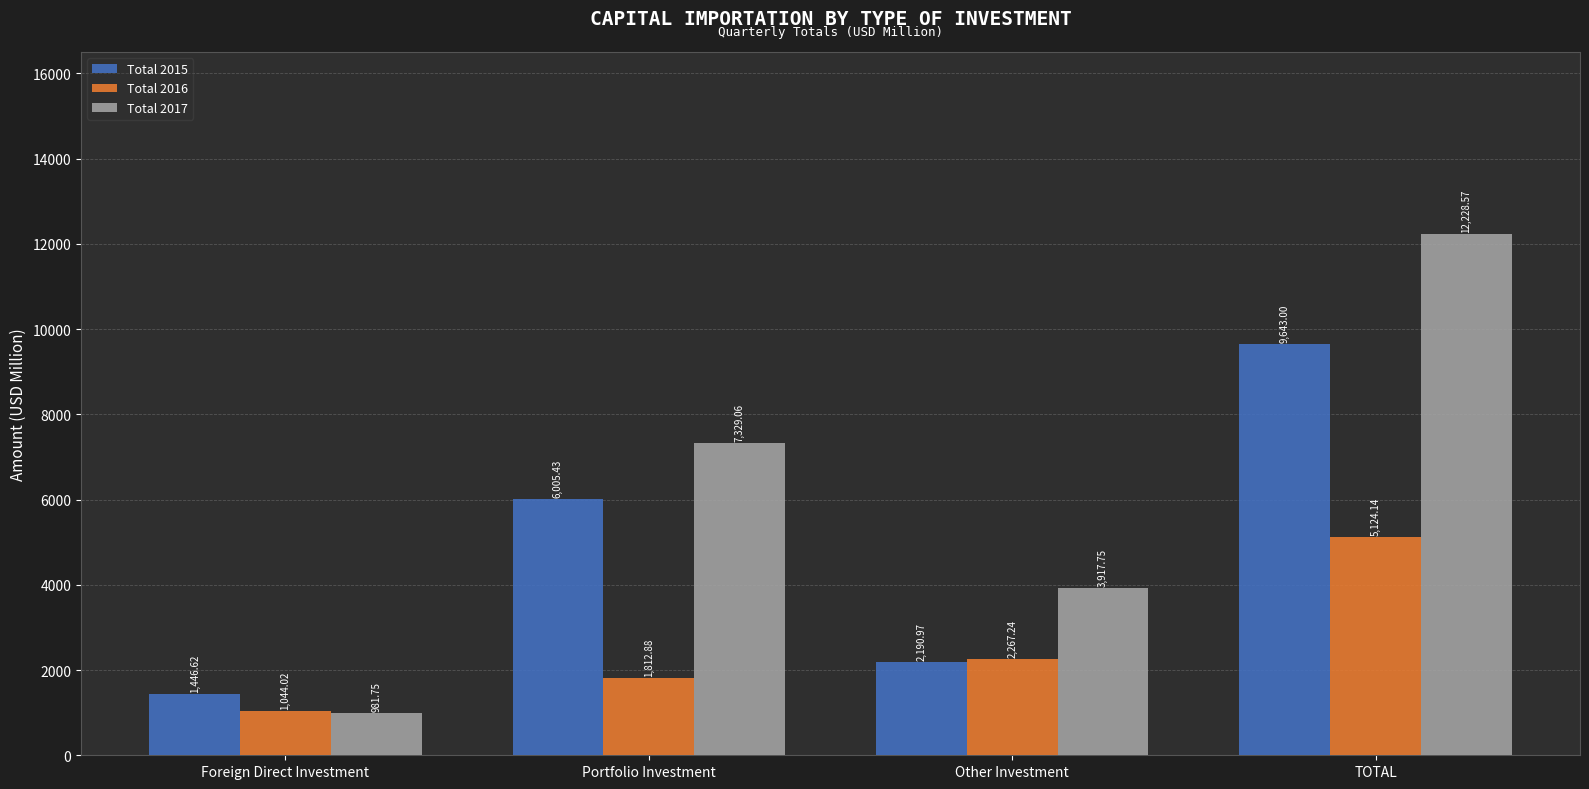

What are all the series names shown in the legend?

Total 2015, Total 2016, Total 2017